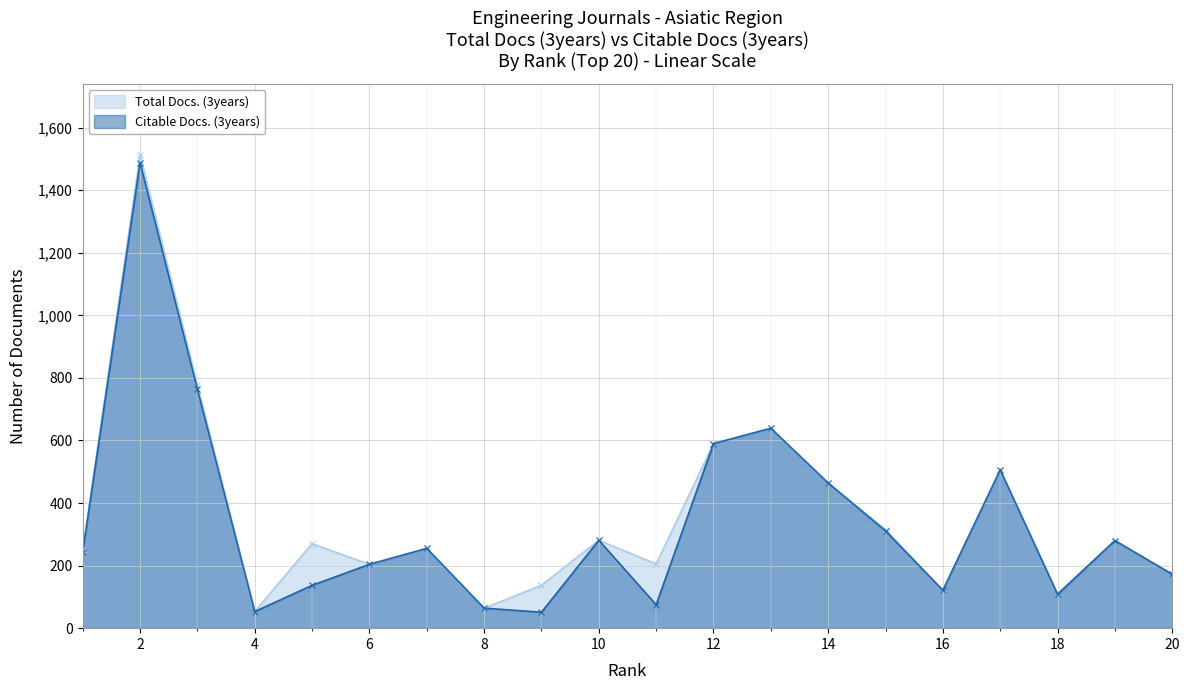

True or false: Citable Docs. (3years) has a value of 482 at 10.

False